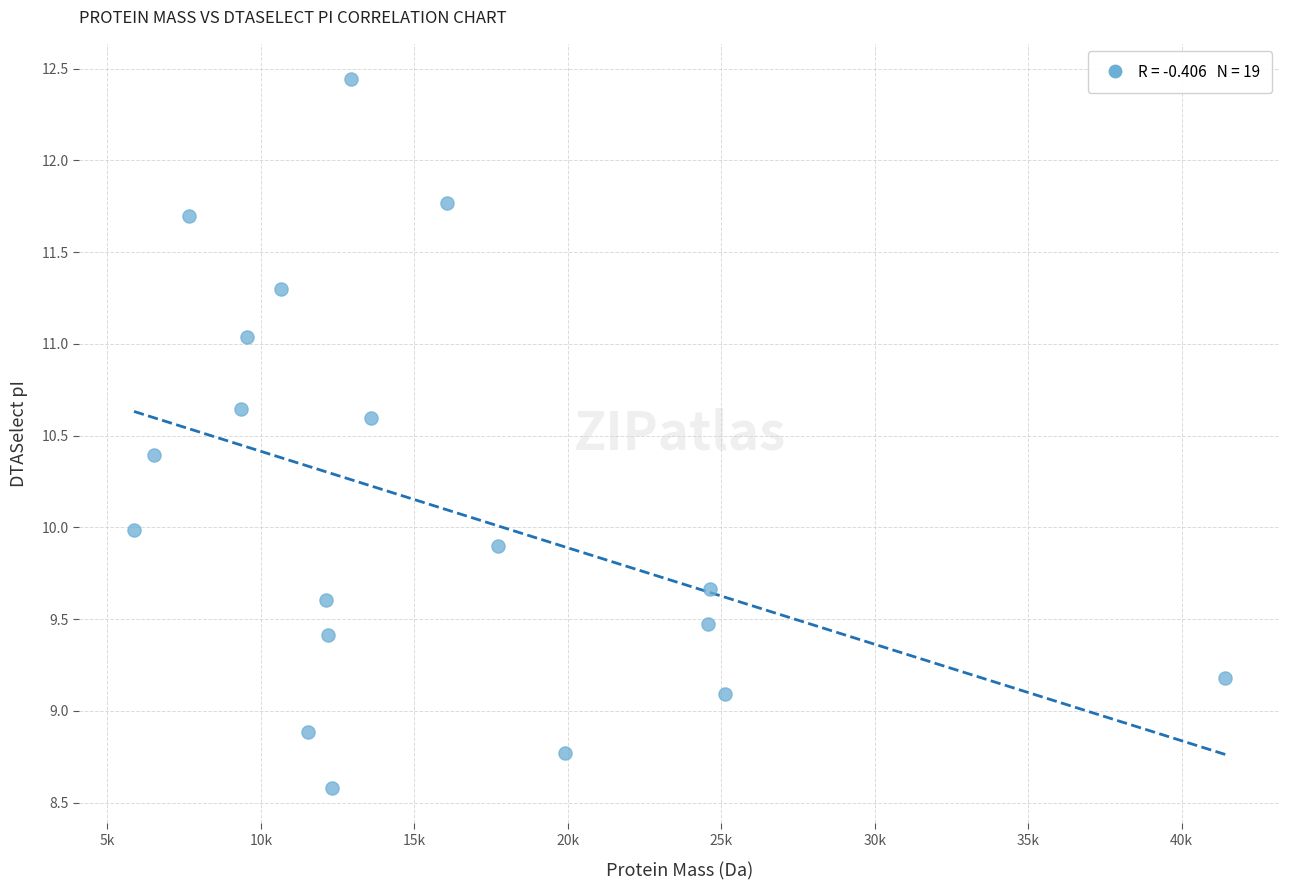

What is the range of X values (max minus min)?

35564.7